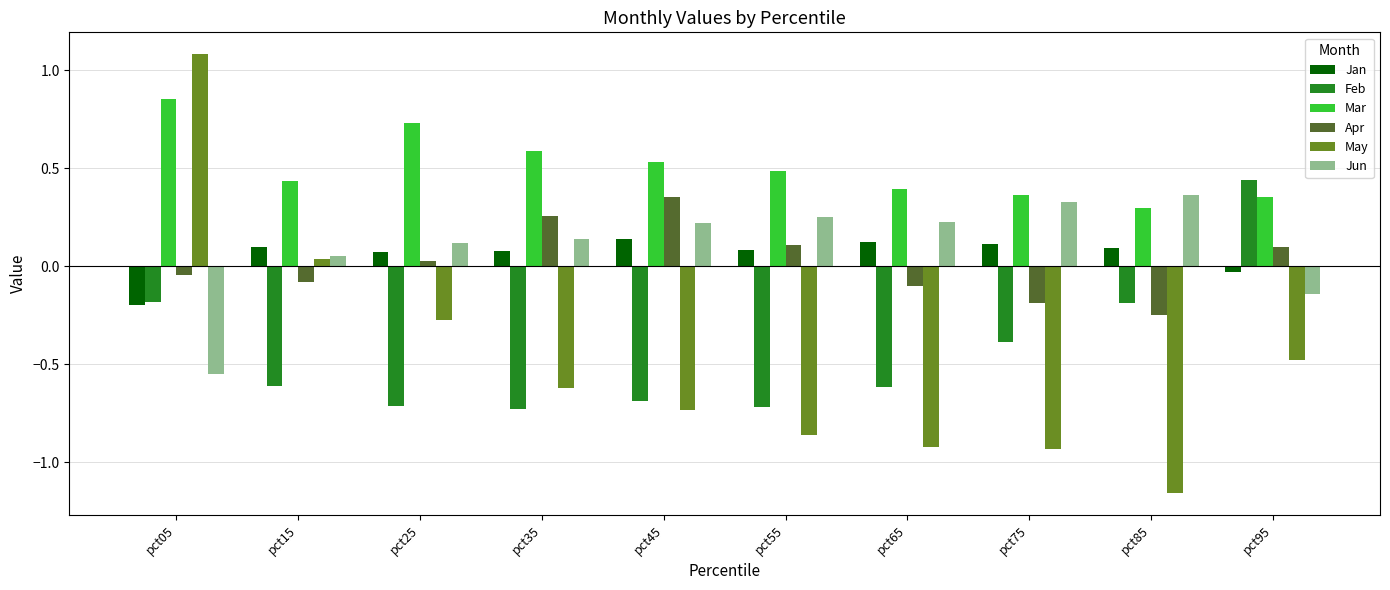

Where is Jun nearest to the value 0?

pct15